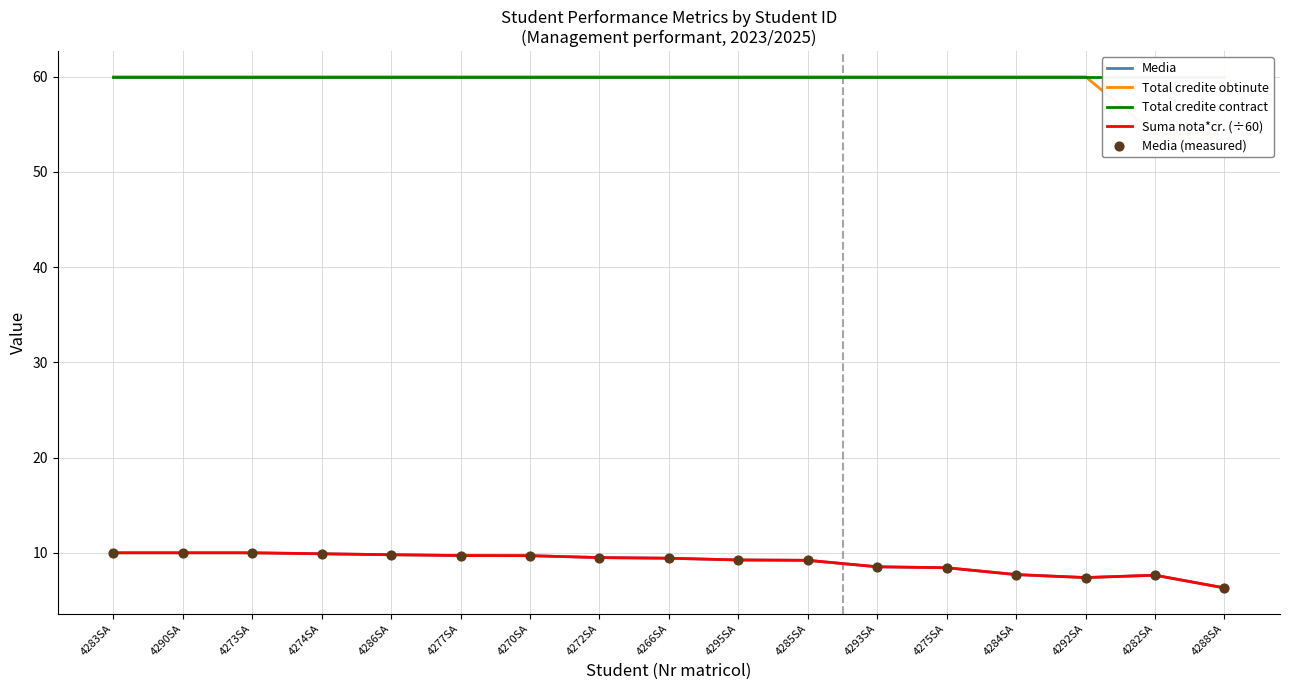

At how many categories does at least one series exceed 19?

17